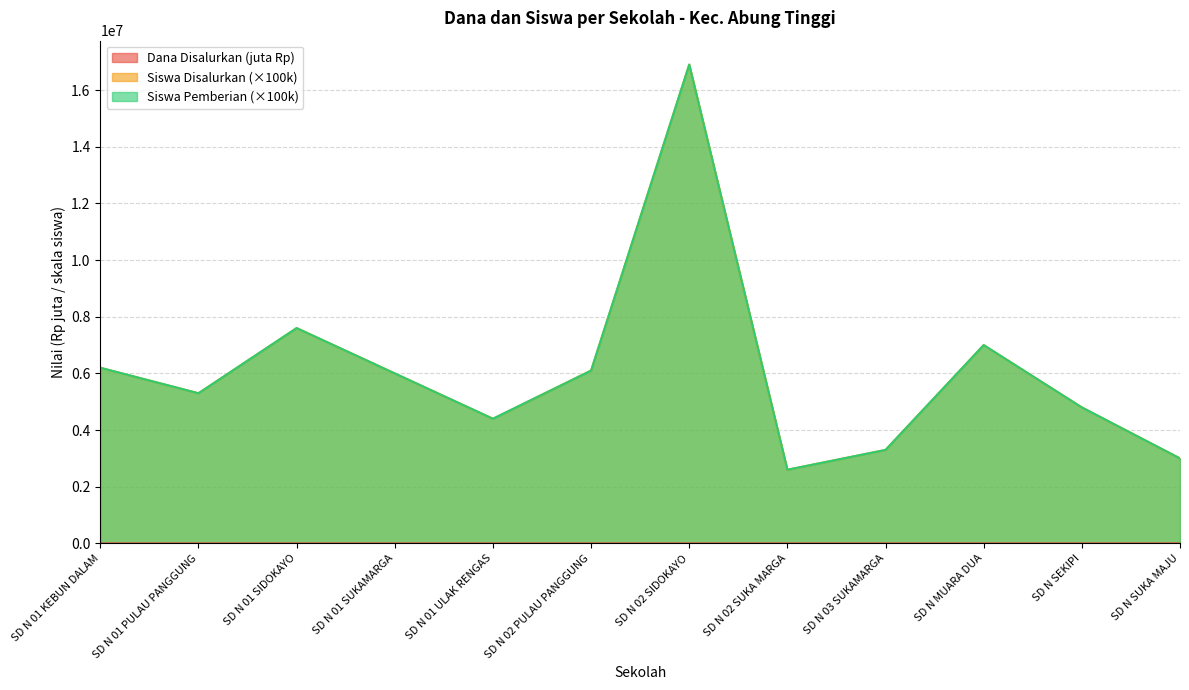

At which category is the sum across all series the highest?

SD N 02 SIDOKAYO